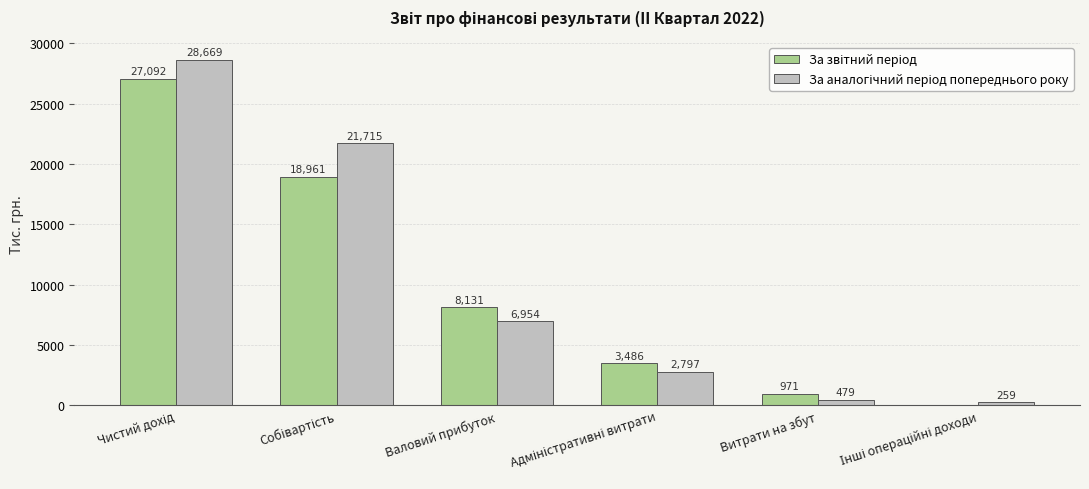

What is the total value across all series at Витрати на збут?

1450